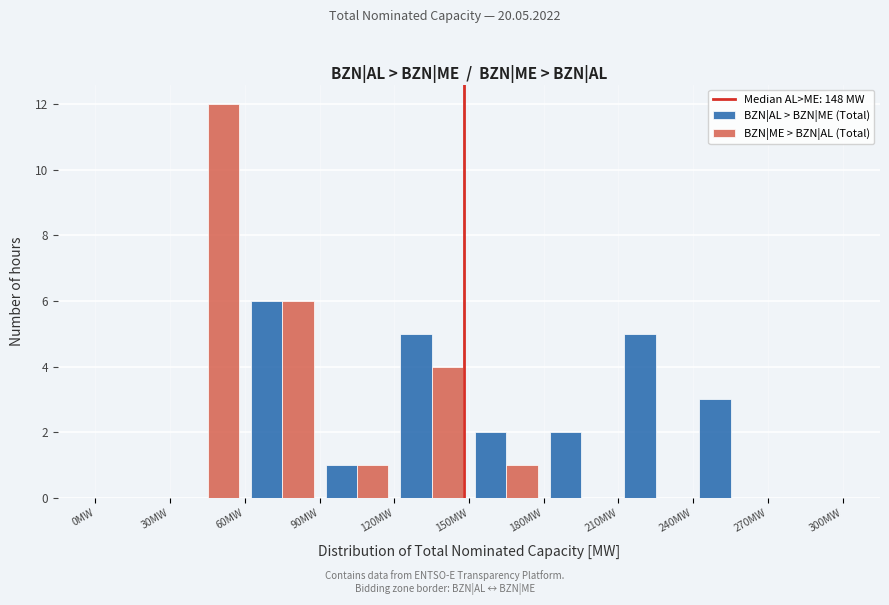

What is the height of the BZN|AL > BZN|ME (Total) bar covering 240 to 270 on the x-axis? The values are not printed on the chart, so give them approximately, as read against the axis.

3